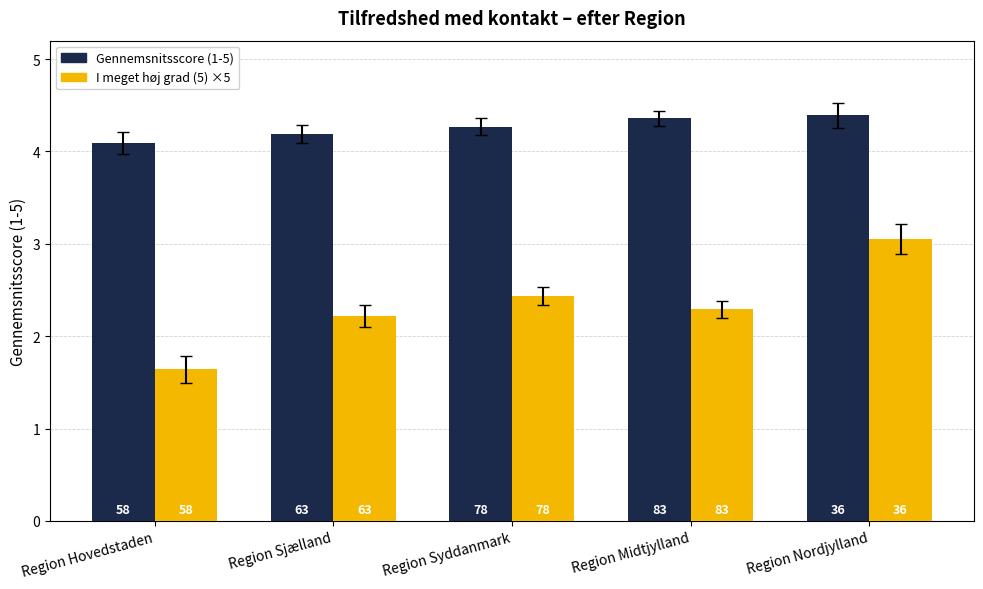

Are the bars horizontal?

No